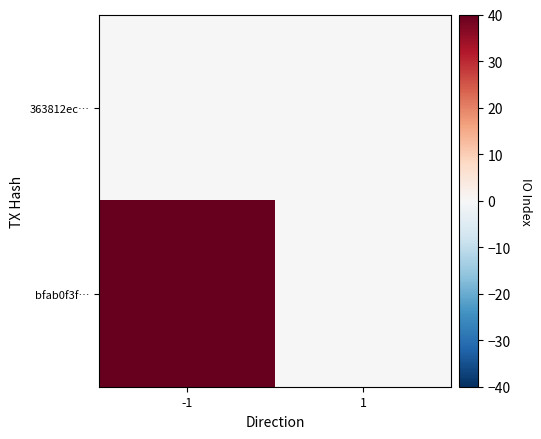

Rank the series at -1 from highest to lowest value.

bfab0f3f…, 363812ec…